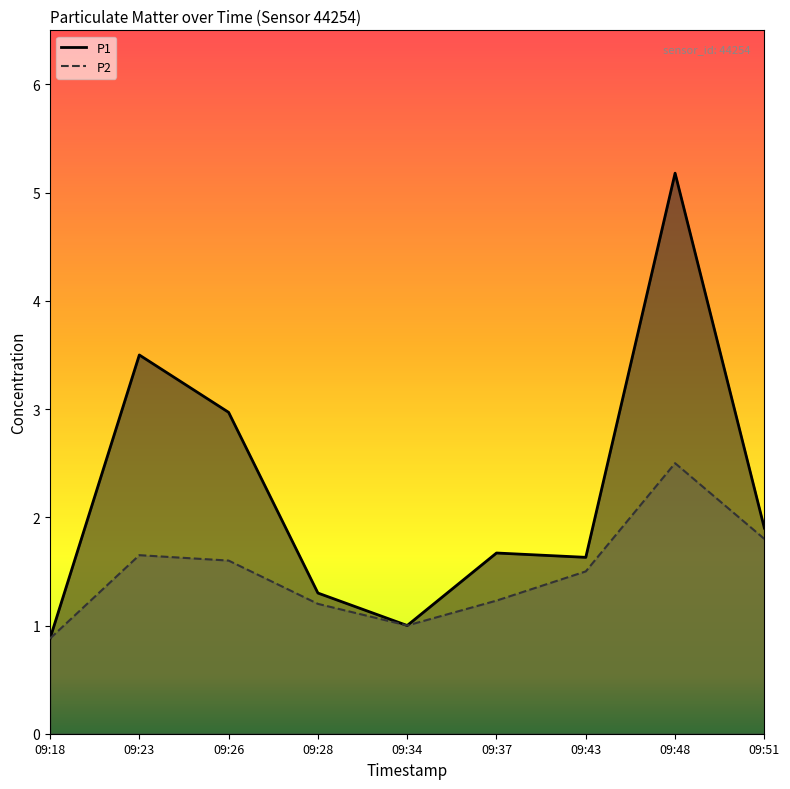

At which label does P2 reach its minimum?

09:18